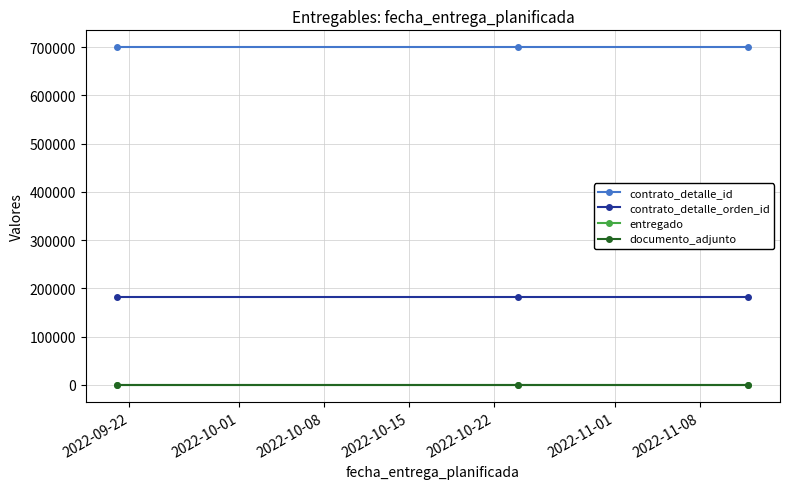

Reading left to right, transcribe all the data shown in this chart.

contrato_detalle_id: 700033	700033	700033
contrato_detalle_orden_id: 181671	181671	181671
entregado: 1	1	1
documento_adjunto: 1	1	1